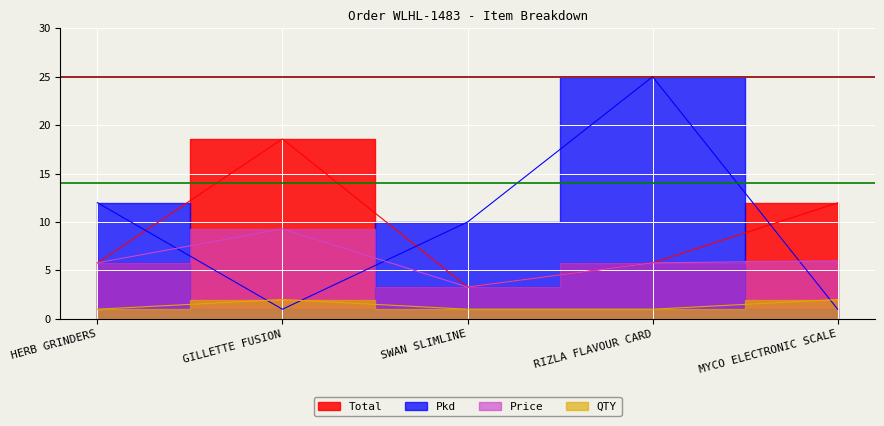

List the labels in order of Price value, smallest first.

SWAN SLIMLINE, HERB GRINDERS, RIZLA FLAVOUR CARD, MYCO ELECTRONIC SCALE, GILLETTE FUSION